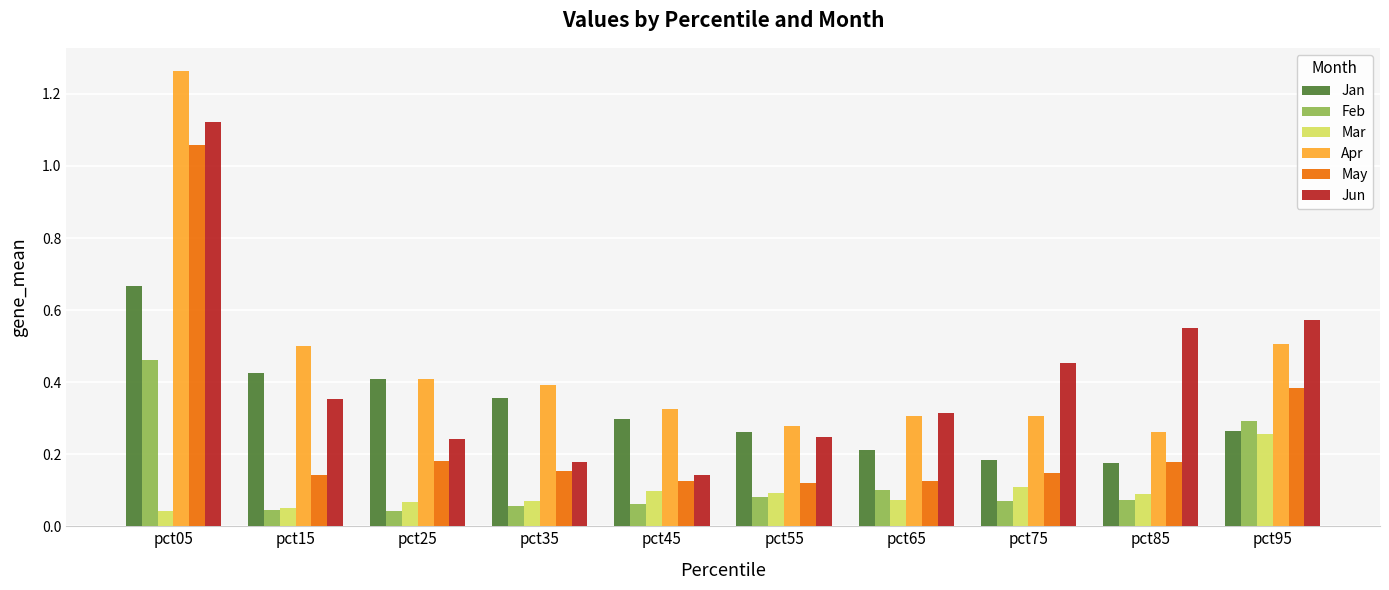

Count the Jun values in the range 0 to 1.

9